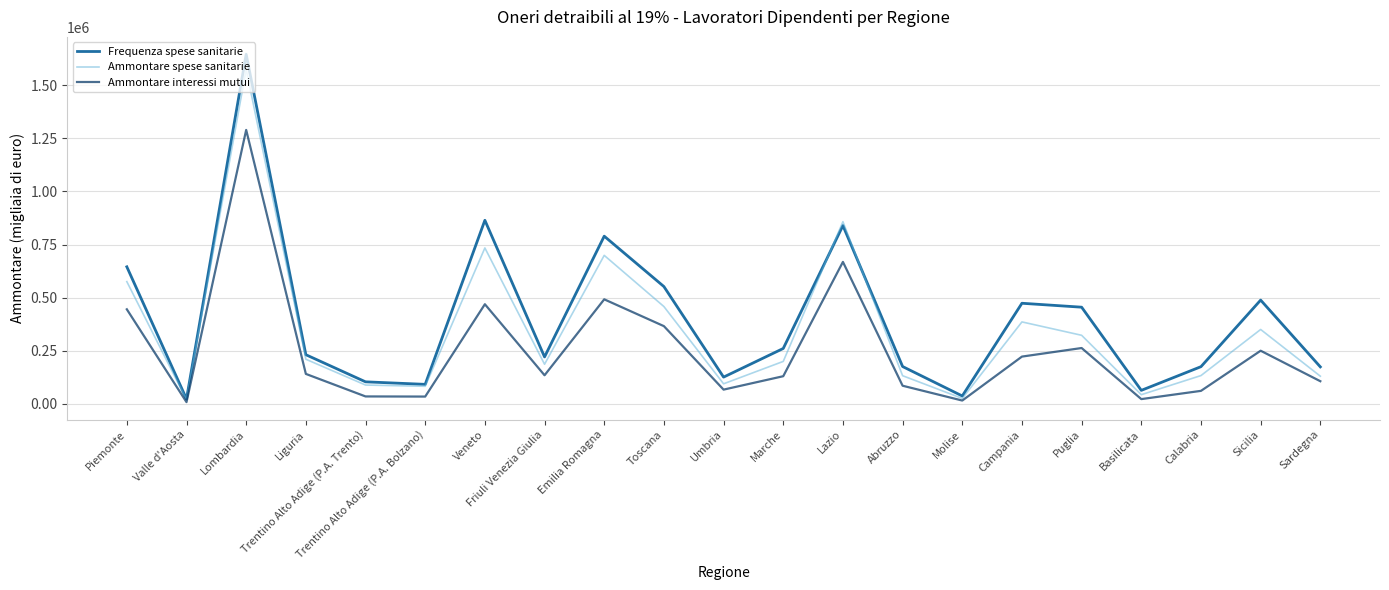

How many interior local valleys does the Ammontare spese sanitarie series have?

6